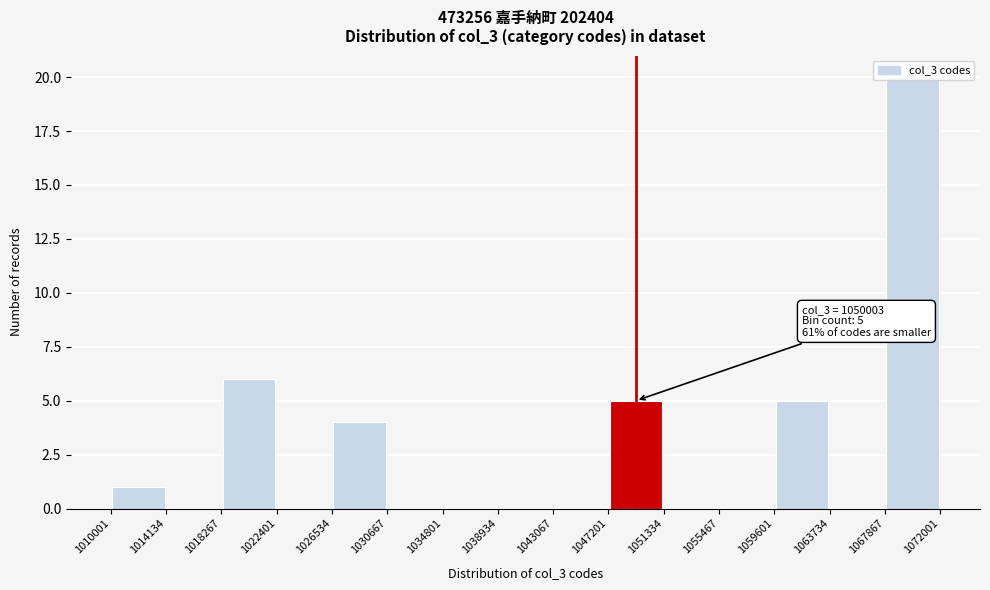

Over which range of the x-axis is the bar tallest?

1067867 to 1072001